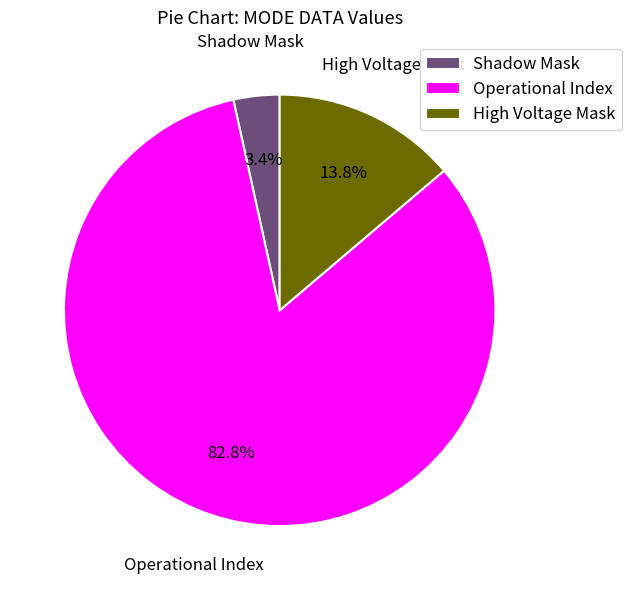

Which has a higher value, Shadow Mask or Operational Index?

Operational Index